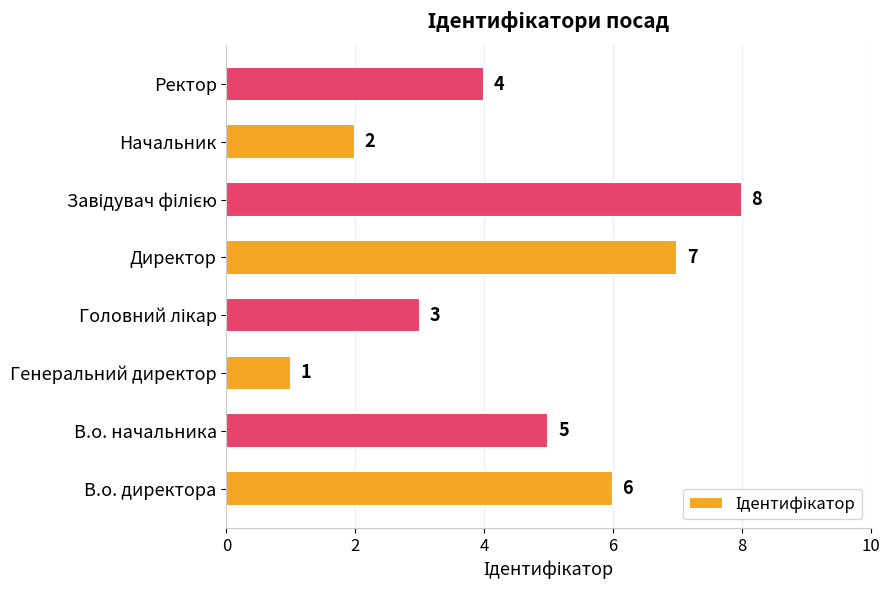

Reading bottom to top, extract all data points from this chart.

6	5	1	3	7	8	2	4